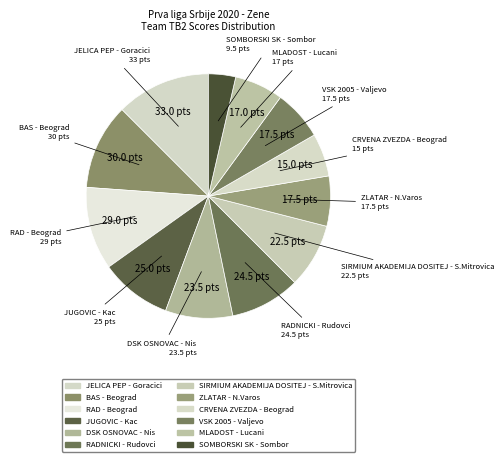

To the nearest percent, what is the difference between the largest and smallest slice percentages?

9%